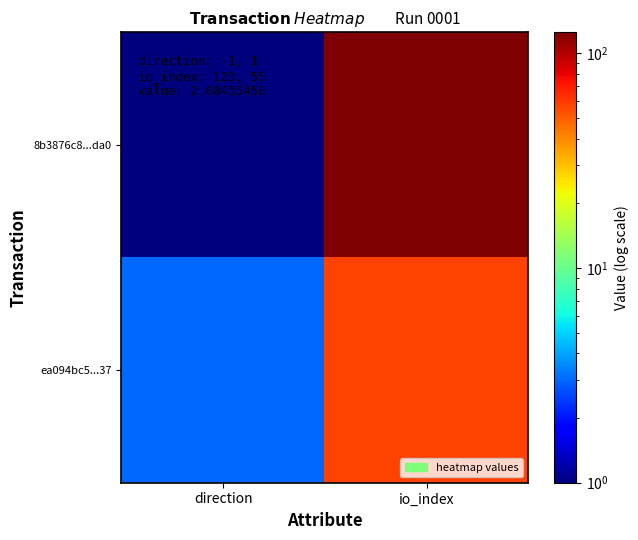

What is the spread (max minus min) of values at io_index?

68